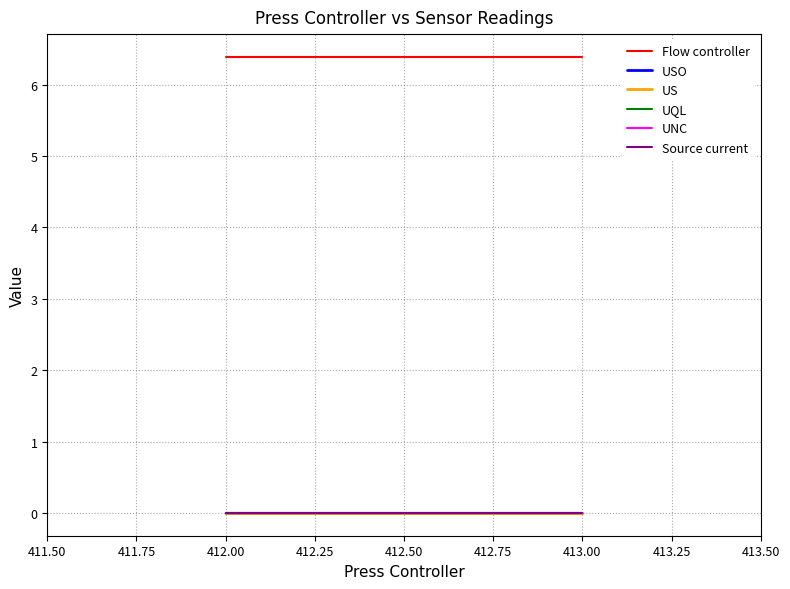

Rank the series at 413.00 from lowest to highest value.

USO, US, UQL, UNC, Source current, Flow controller